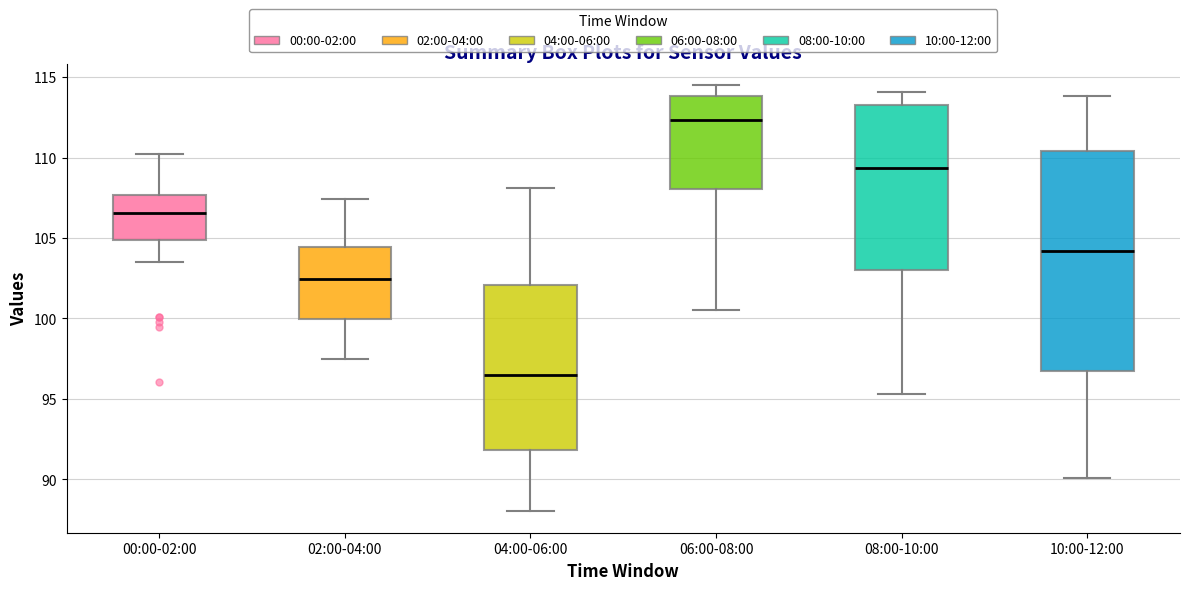

Reading left to right, read every box against the y-axis: the position of its median line, the range the box covers, and the ends of its whiskers. The values are not printed on the chart, so give them approximately, as read against the axis.

00:00-02:00: median 106.5, box 105.0 to 107.5, whiskers 103.5 to 110.0
02:00-04:00: median 102.5, box 100.0 to 104.5, whiskers 97.5 to 107.5
04:00-06:00: median 96.5, box 92.0 to 102.0, whiskers 88.0 to 108.0
06:00-08:00: median 112.5, box 108.0 to 114.0, whiskers 100.5 to 114.5
08:00-10:00: median 109.5, box 103.0 to 113.5, whiskers 95.5 to 114.0
10:00-12:00: median 104.0, box 96.5 to 110.5, whiskers 90.0 to 114.0